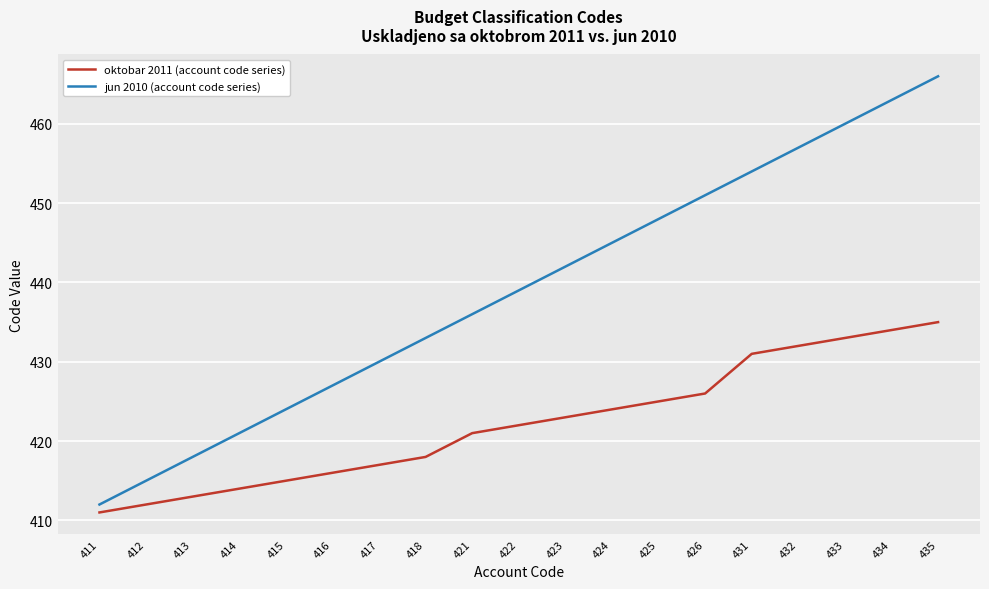

What is the lowest value of the jun 2010 (account code series) series?

412